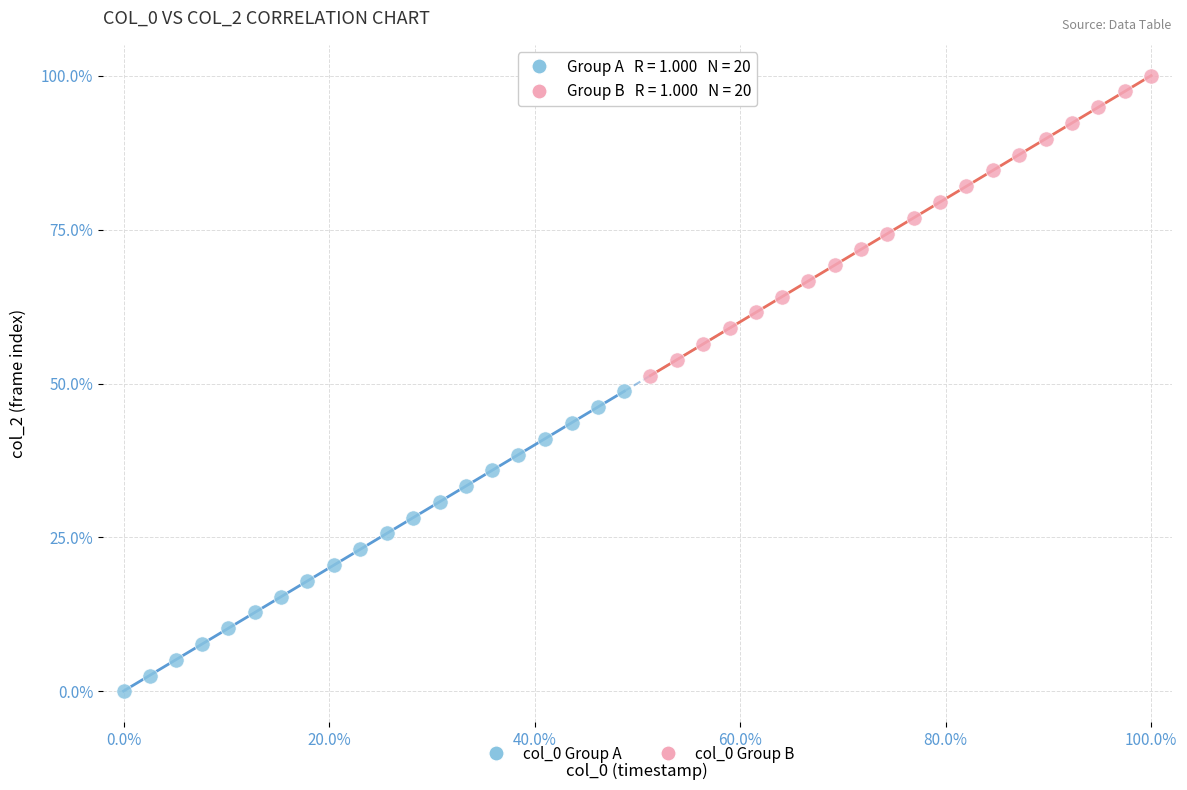

Which series reaches the minimum Y coordinate?

col_0 Group A